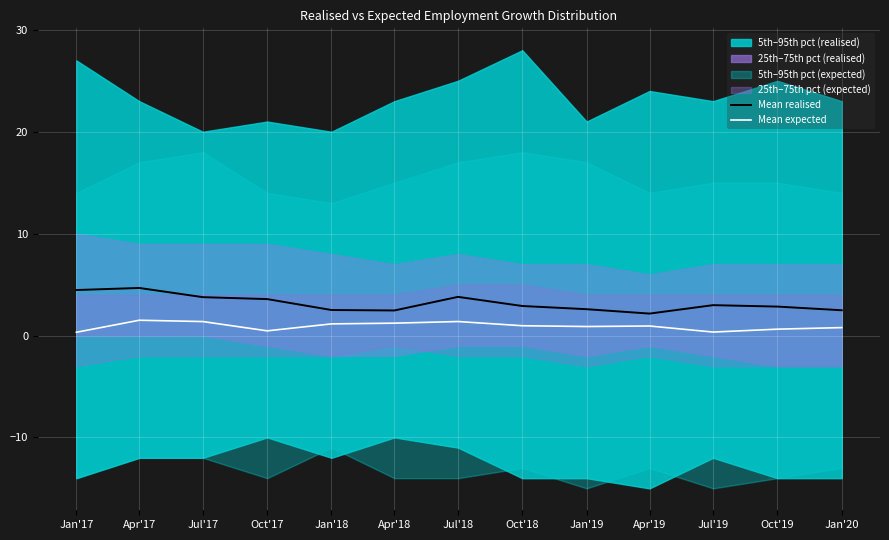

What position from the left is Apr'19?

10